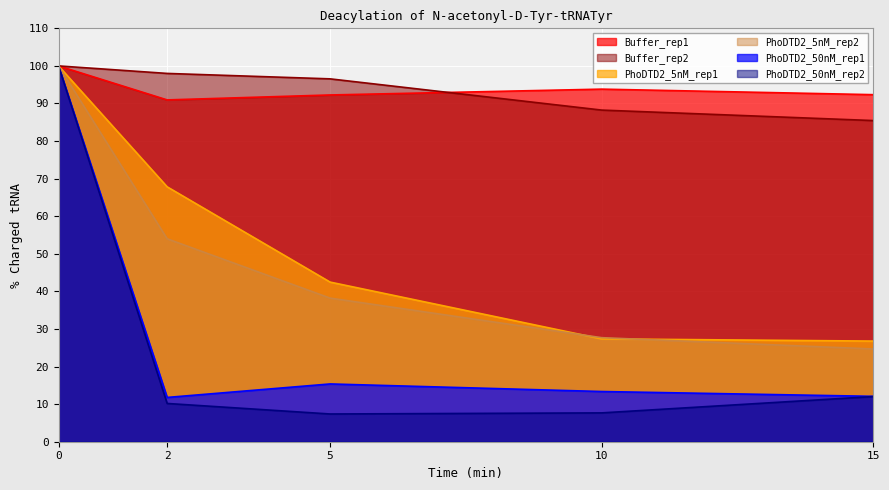

What is the difference between the highest and lowest values at 5?

89.2